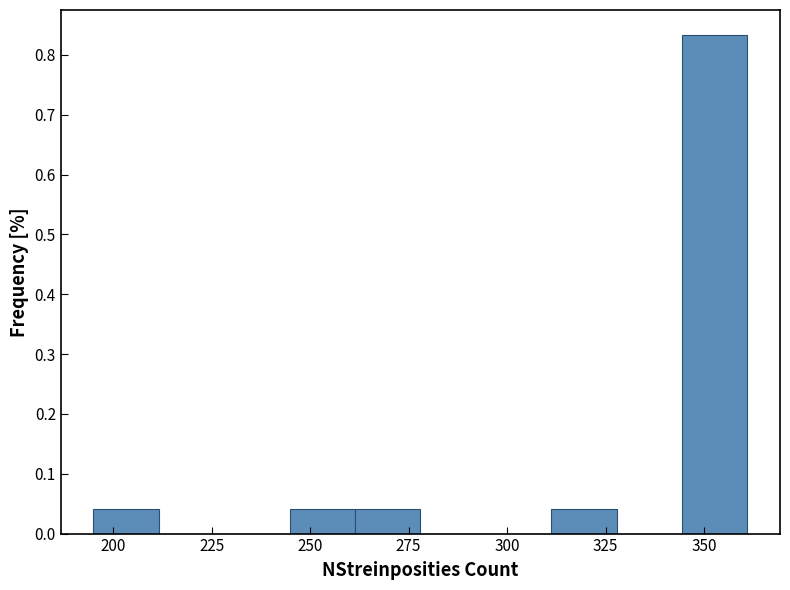

Around what value on the x-axis is the tallest bar? Give the approximate position of its centre, as read against the axis.

355